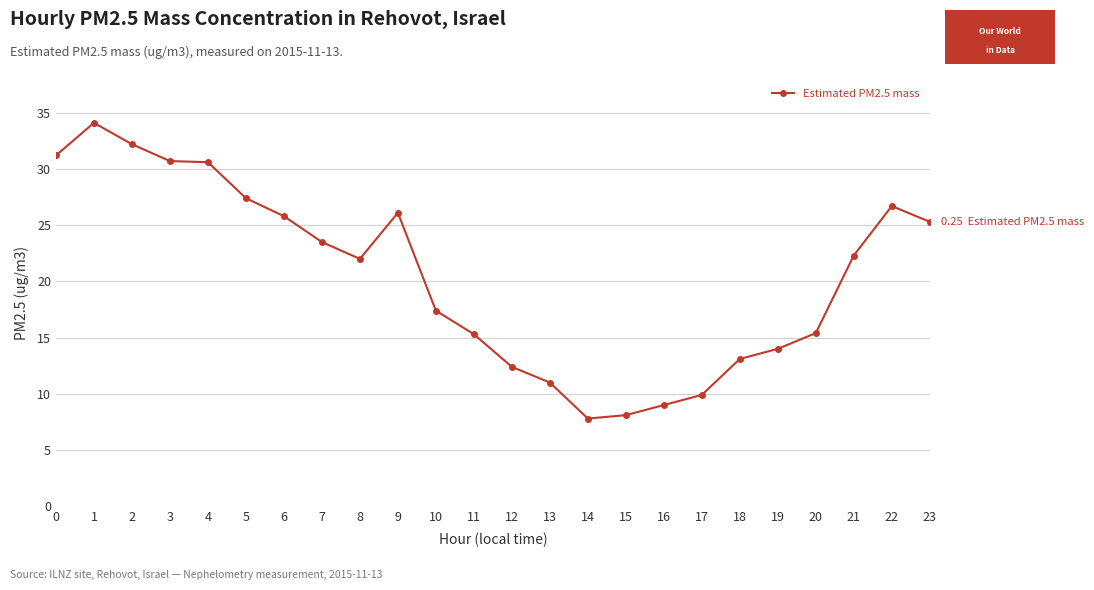

What is the ratio of the value at 10 to the value at 21?

0.8